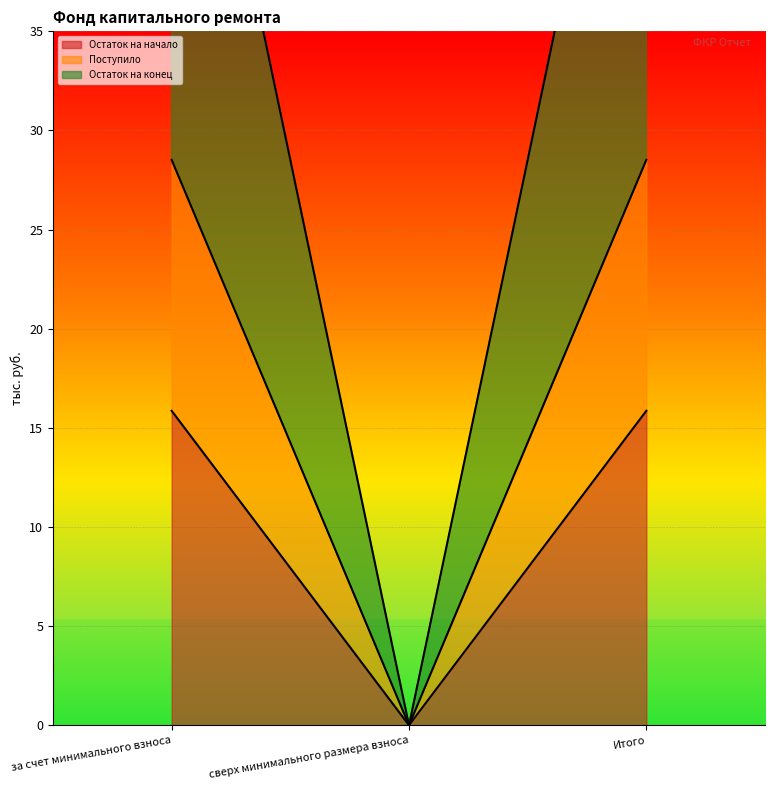

Count the number of data series in this chart.

3